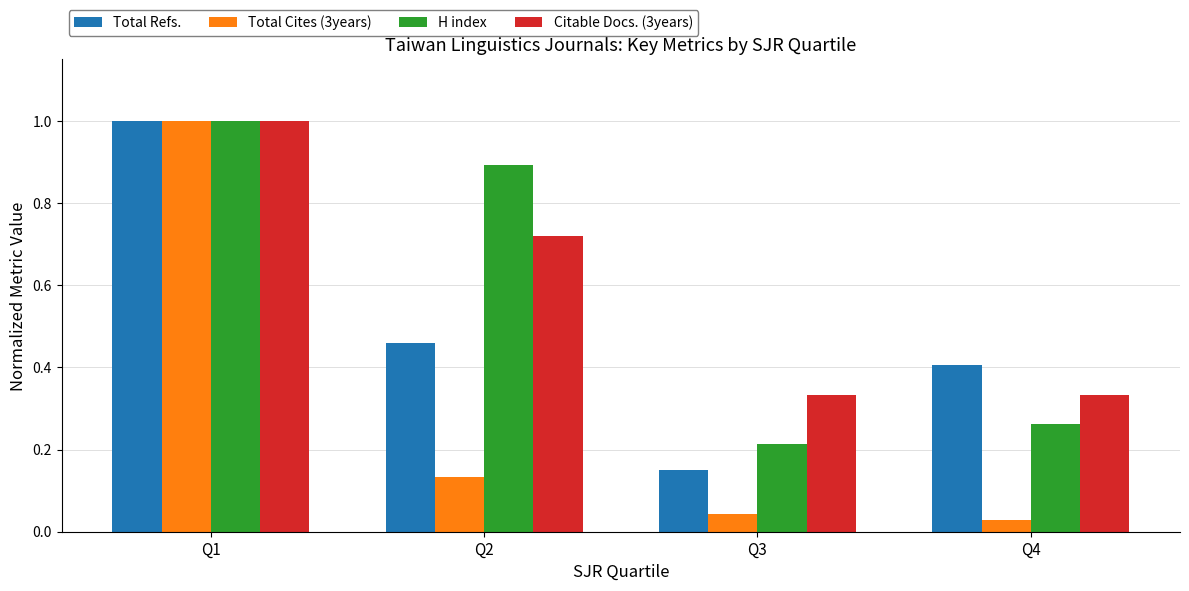

At which category is the sum across all series the highest?

Q1